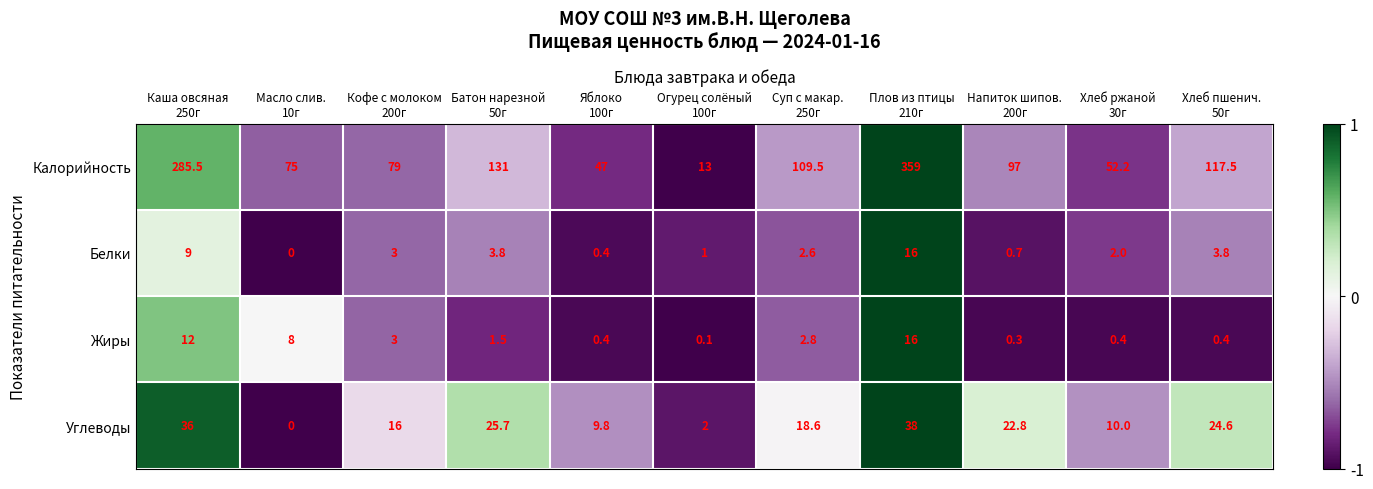

Which category has the highest value across all series?

Плов из птицы
210г